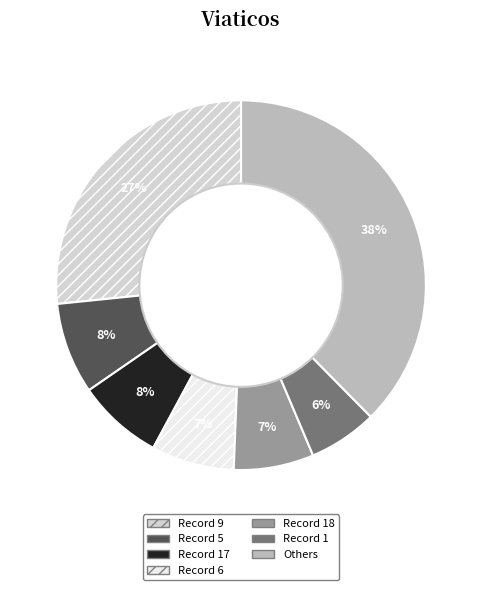

What percentage is the Record 17 slice, to the nearest percent?

8%